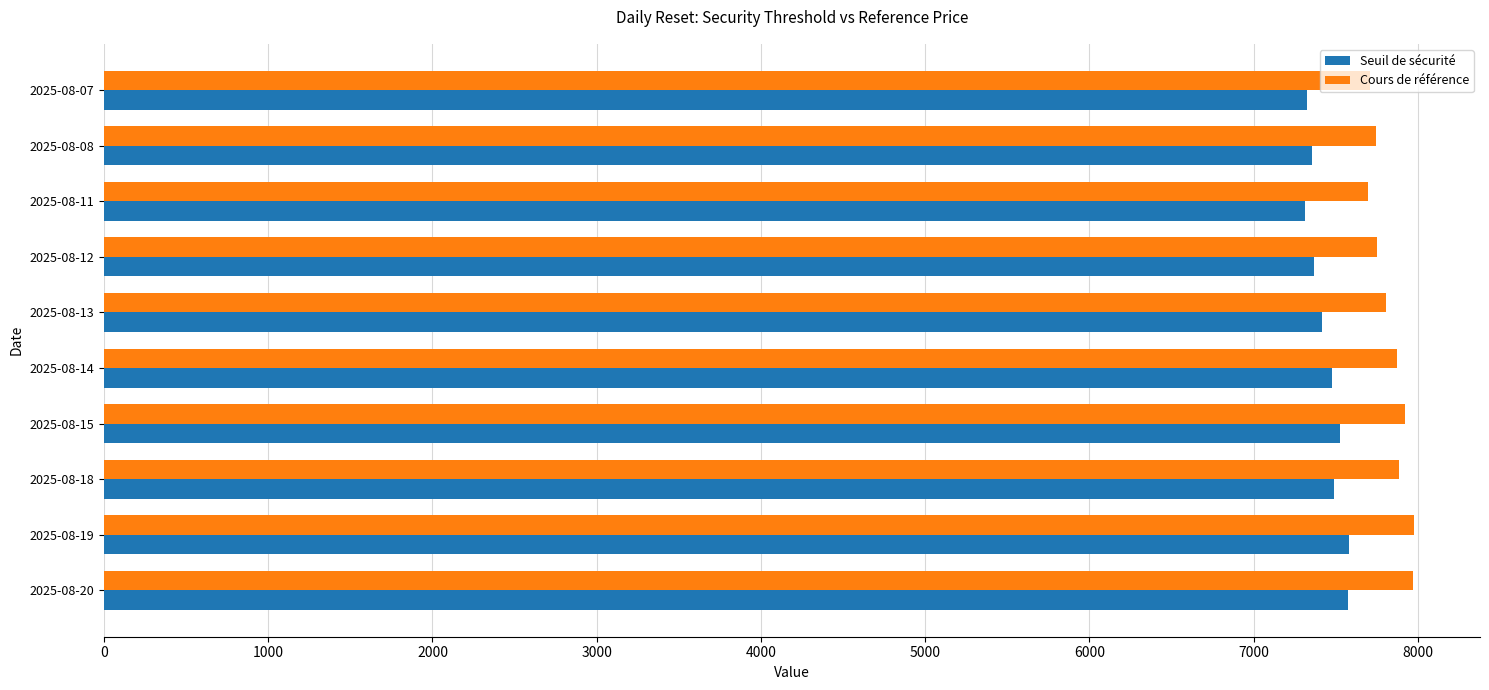

Which series has the largest range (max minus min)?

Cours de référence